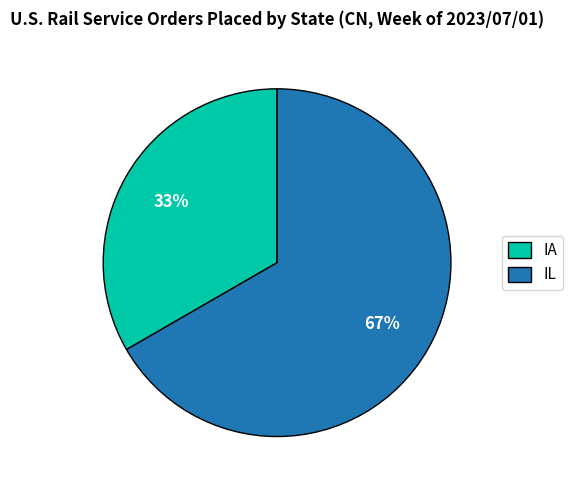

What is the smallest slice in the pie chart?

IA